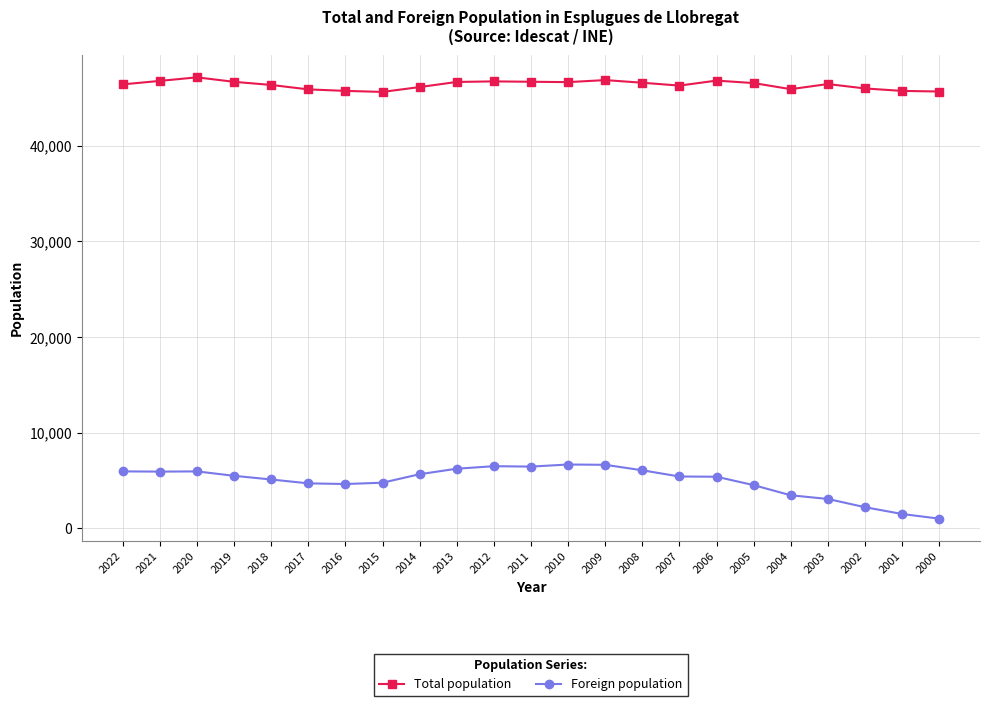

True or false: Total population has more than 2 points higher than both neighbors.

True